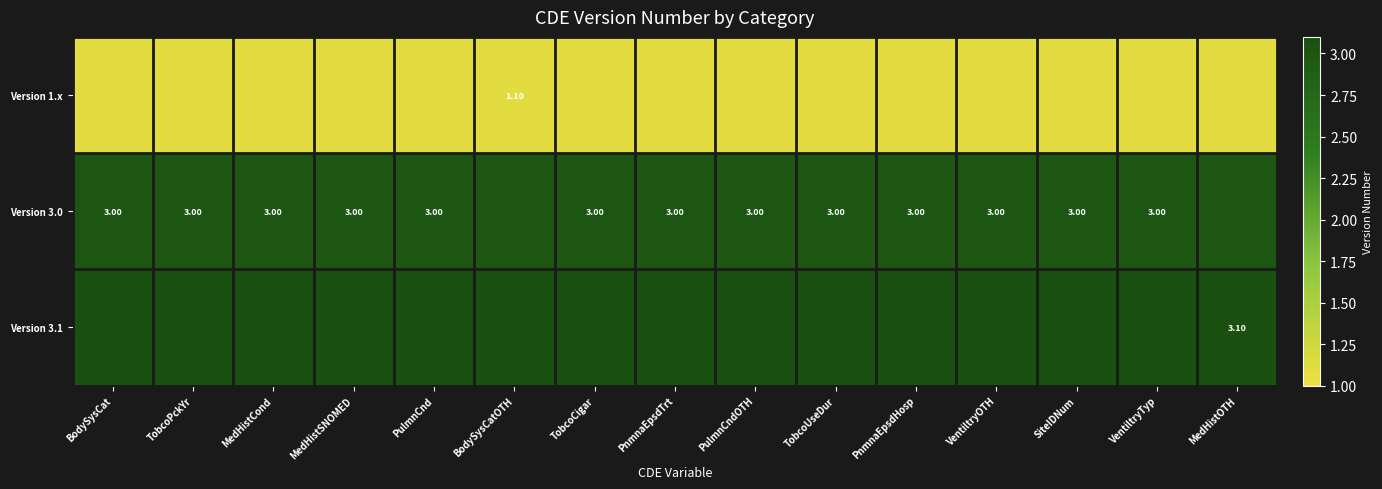

What is the sum of the Version 3.0 values at BodySysCat and TobcoPckYr?

6.0